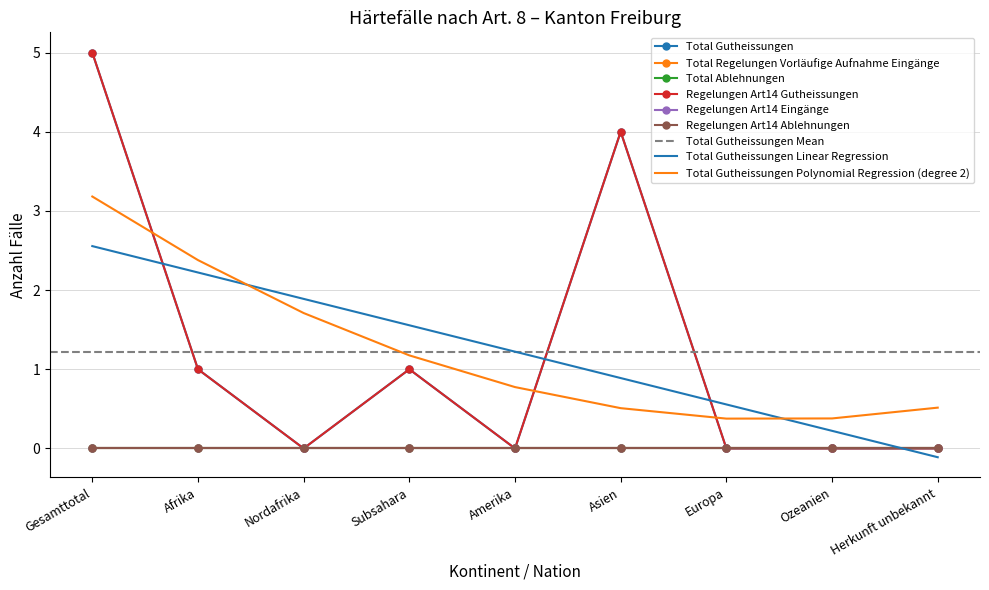

Is the value of Regelungen Art14 Gutheissungen at Herkunft unbekannt greater than the value of Total Regelungen Vorläufige Aufnahme Eingänge at Europa?

No